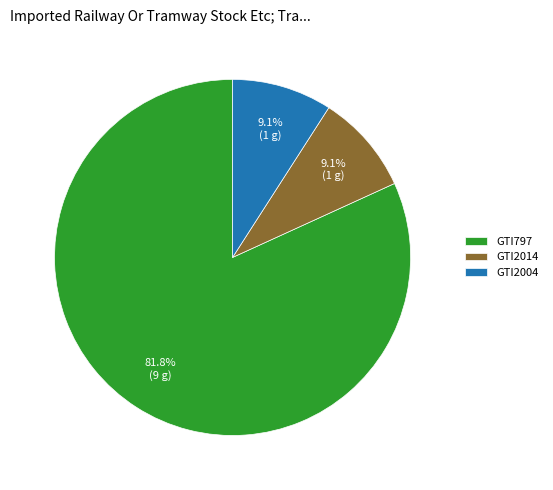

Do GTI2004 and GTI2014 together represent more than half of the pie?

No